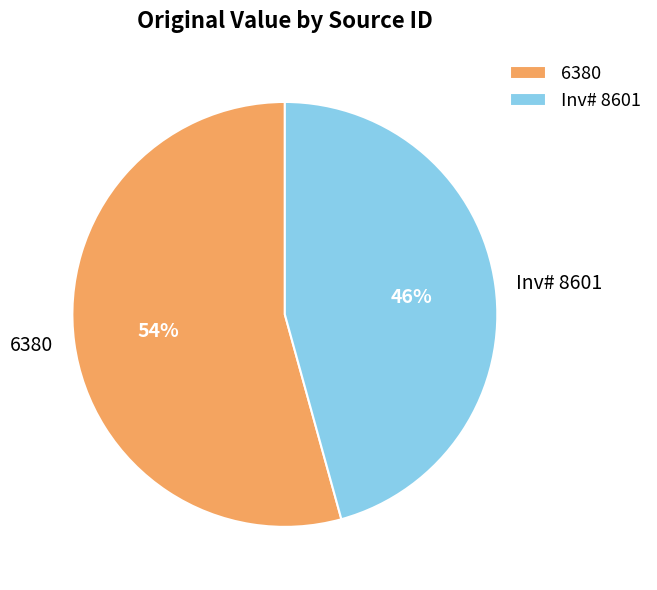

To the nearest percent, what percentage of the pie is Inv# 8601?

46%